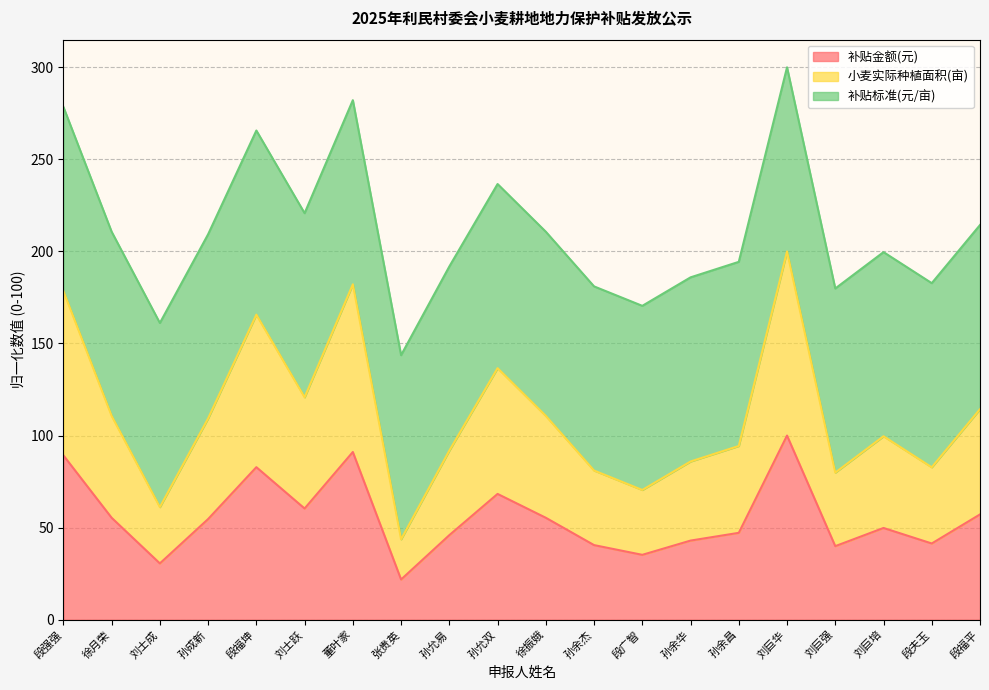

Rank the categories by 小麦实际种植面积(亩) value from highest to lowest.

刘巨华, 董叶家, 段强强, 段福坤, 孙允双, 刘士跃, 段福平, 徐月荣, 徐振娥, 孙成新, 刘巨培, 孙余昌, 孙允易, 孙余华, 段夫玉, 孙余杰, 刘巨强, 段广智, 刘士成, 张贵英